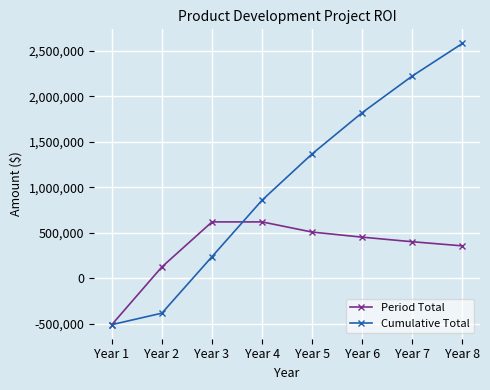

What is the minimum value shown in the chart?

-508000